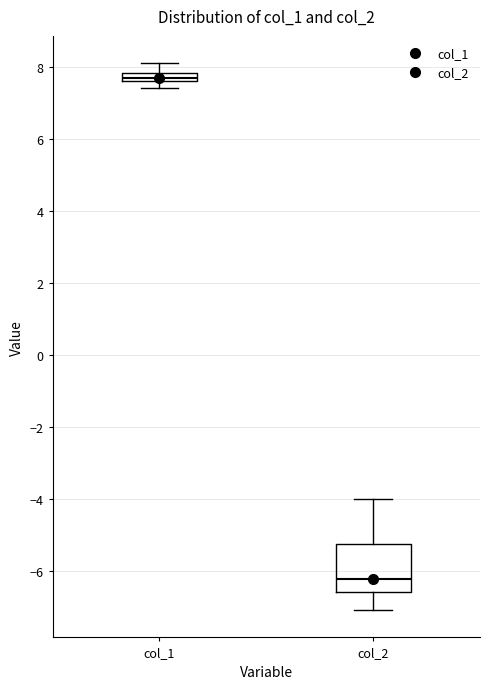

Which box is the tallest, from its lower edge to its upper edge?

col_2